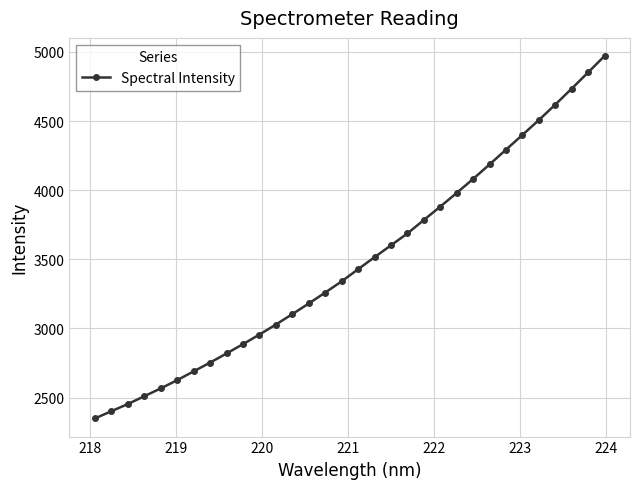

True or false: there are more than 2 points higher than both neighbors.

False